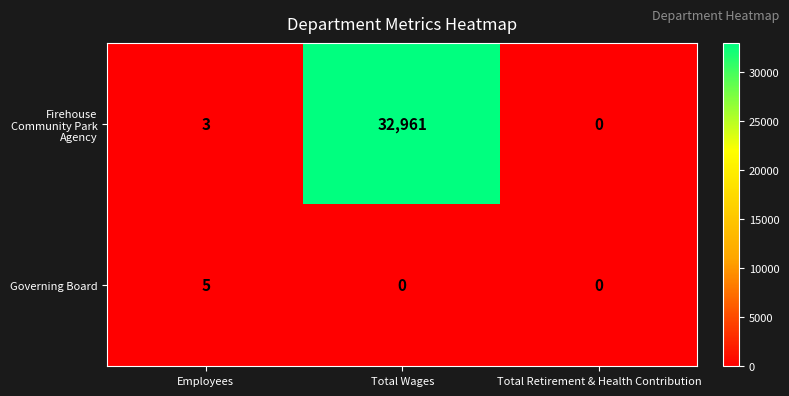

Which series has the largest range (max minus min)?

Firehouse Community Park Agency